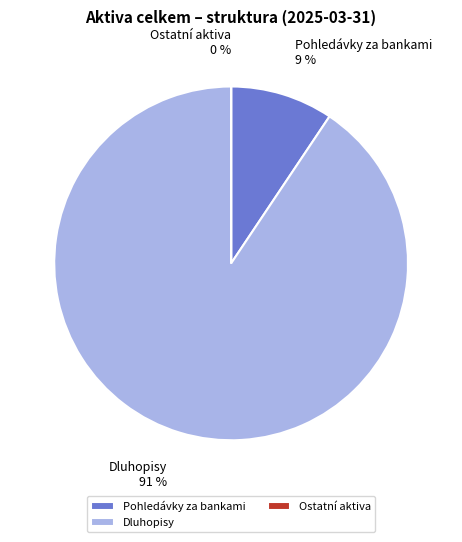

The Dluhopisy slice represents 99% of the pie. True or false?

False